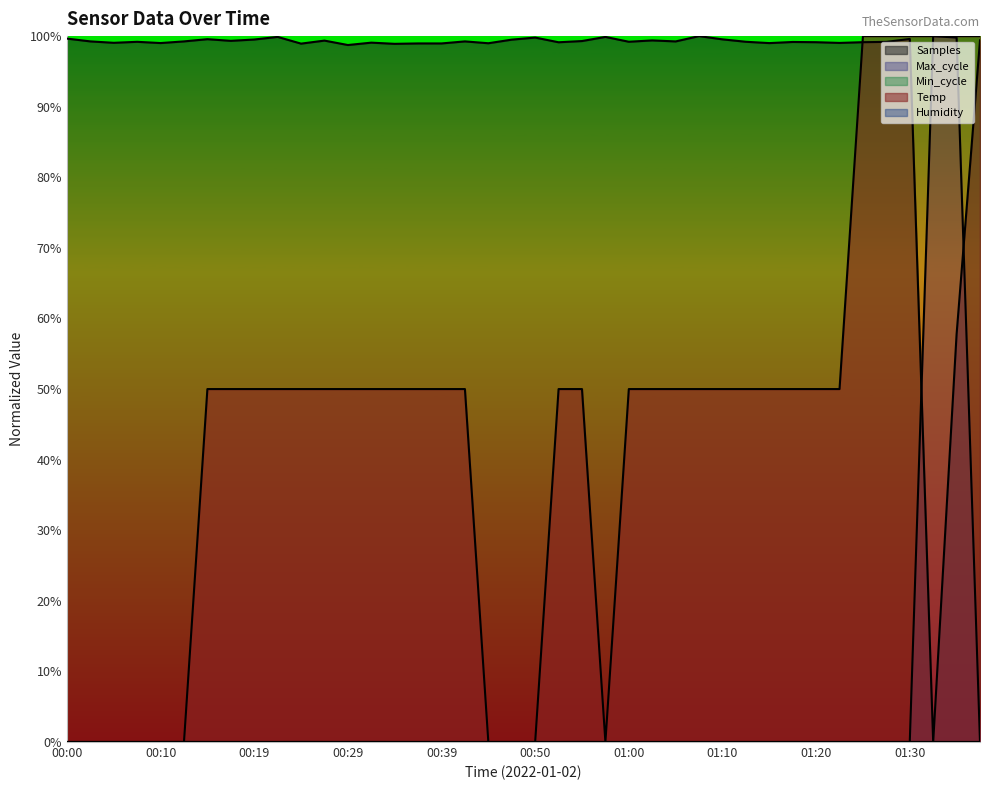

Where do Samples and Max_cycle first cross each other?

01:30 and 01:32